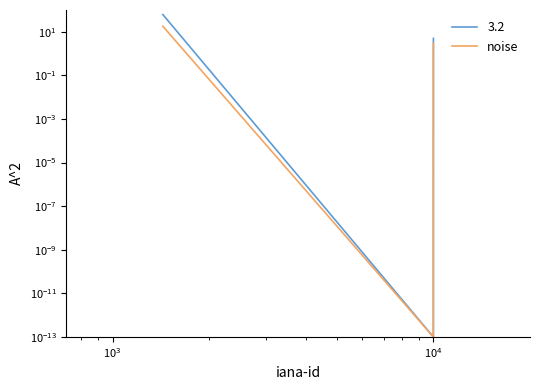

Does the chart display data point markers on the line(s)?

No